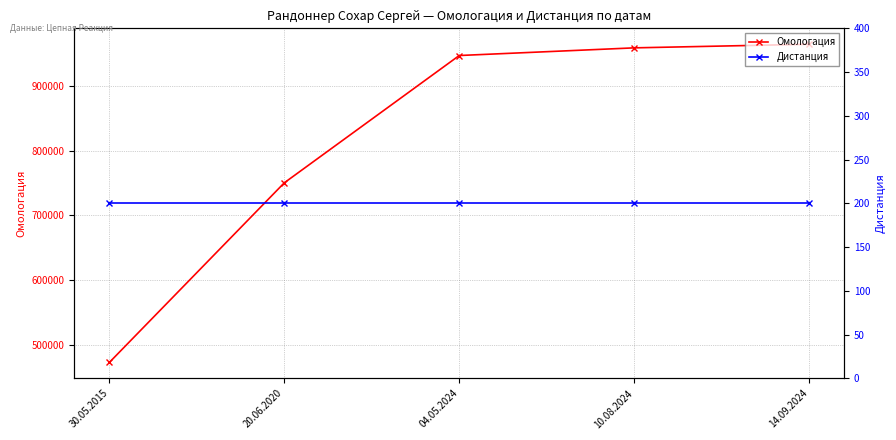

What is the label of the 2nd point from the right?

10.08.2024